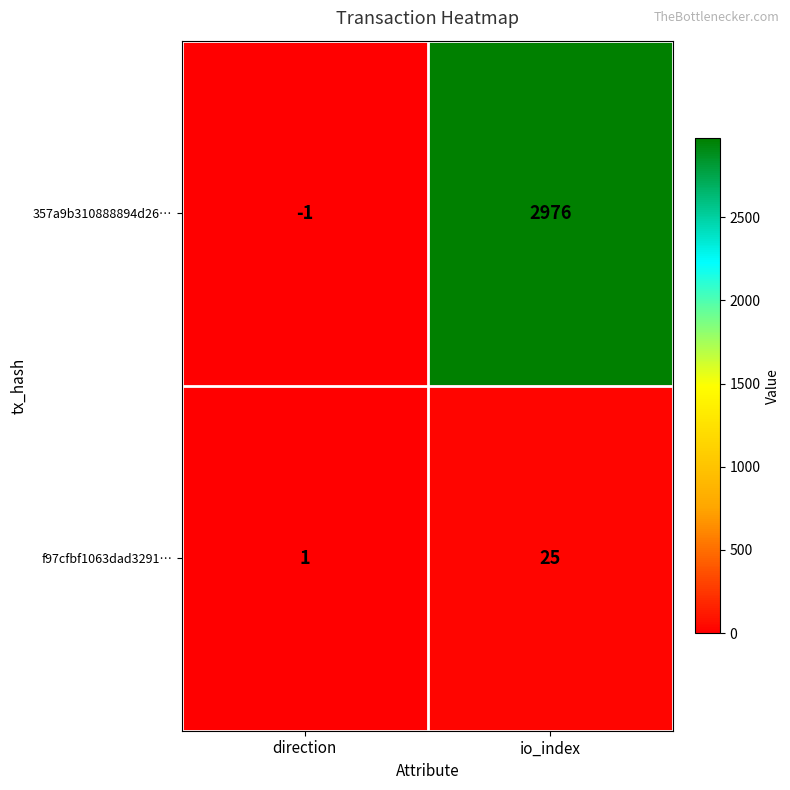

What is the total value across all series at io_index?

3001